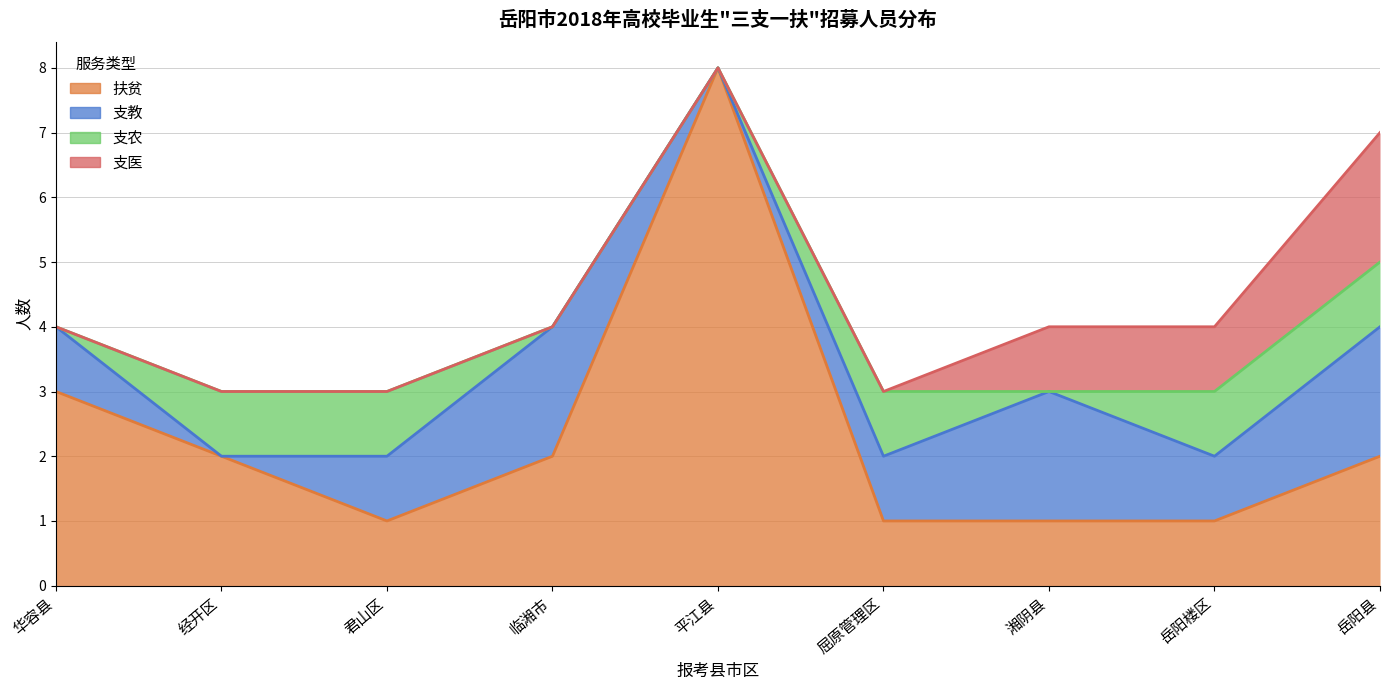

Reading left to right, what are all the values shown in this chart?

扶贫: 3	2	1	2	8	1	1	1	2
支教: 1	0	1	2	0	1	2	1	2
支农: 0	1	1	0	0	1	0	1	1
支医: 0	0	0	0	0	0	1	1	2